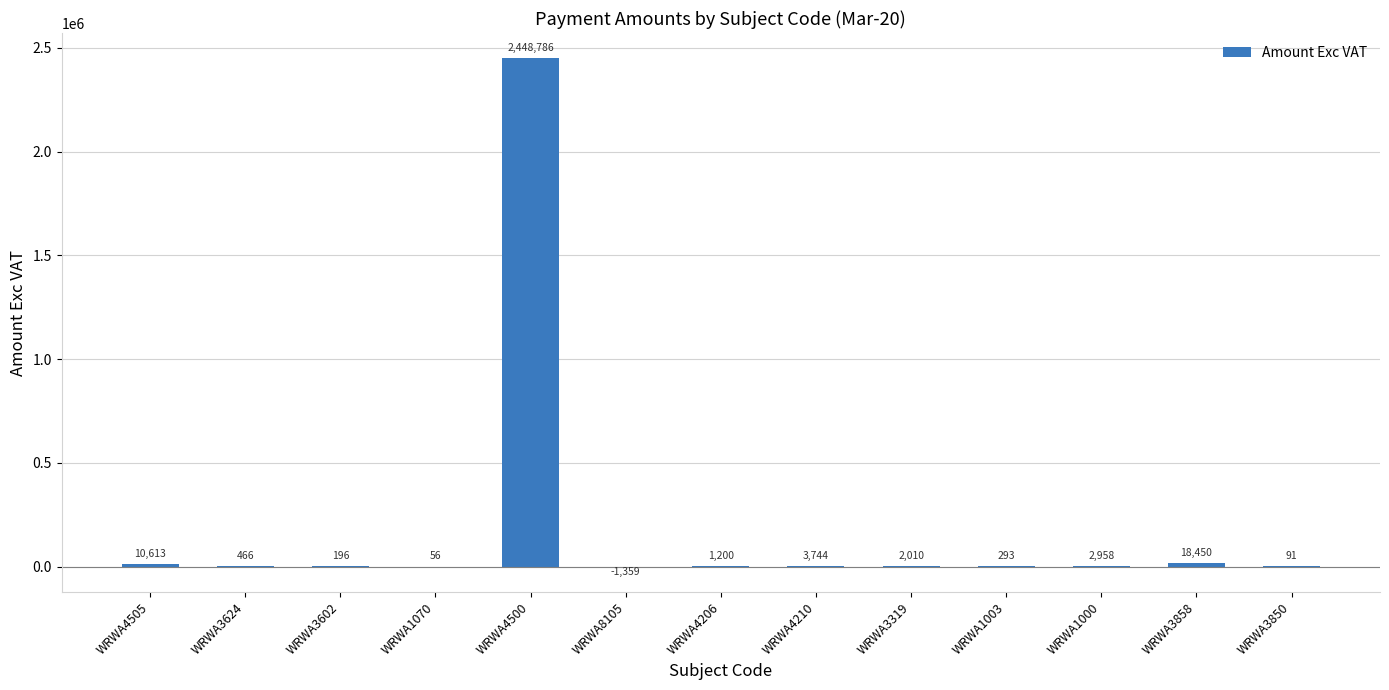

At which category does the chart reach its peak across all series?

WRWA4500